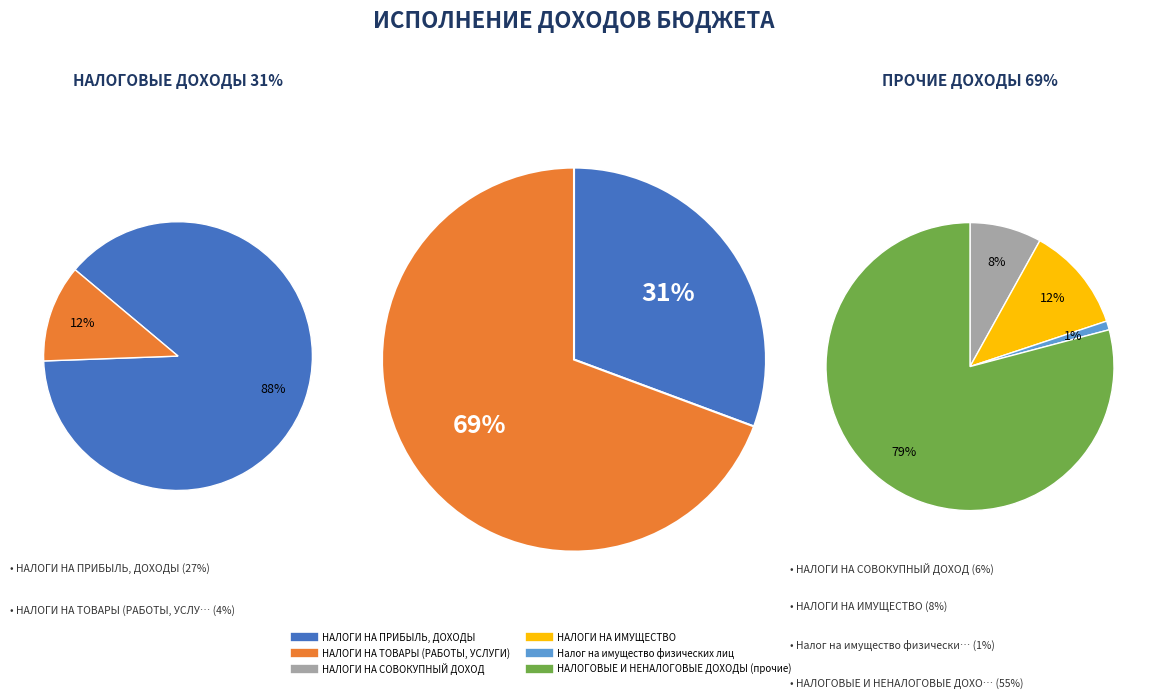

To the nearest percent, what portion does НАЛОГИ НА ТОВАРЫ (РАБОТЫ, УСЛУГИ) represent?

4%